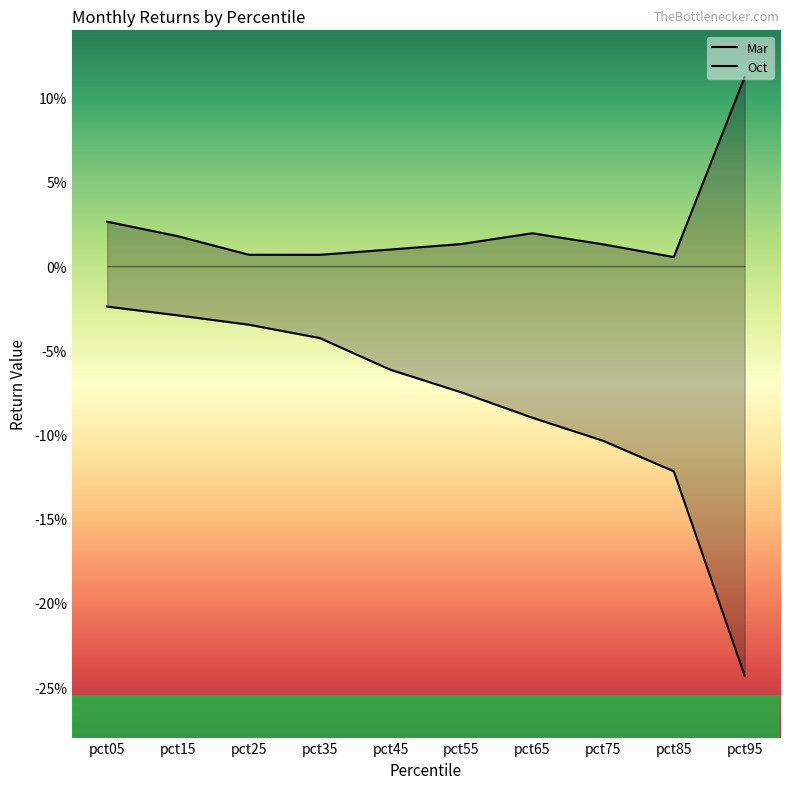

List the labels in order of Mar value, smallest first.

pct95, pct85, pct75, pct65, pct55, pct45, pct35, pct25, pct15, pct05